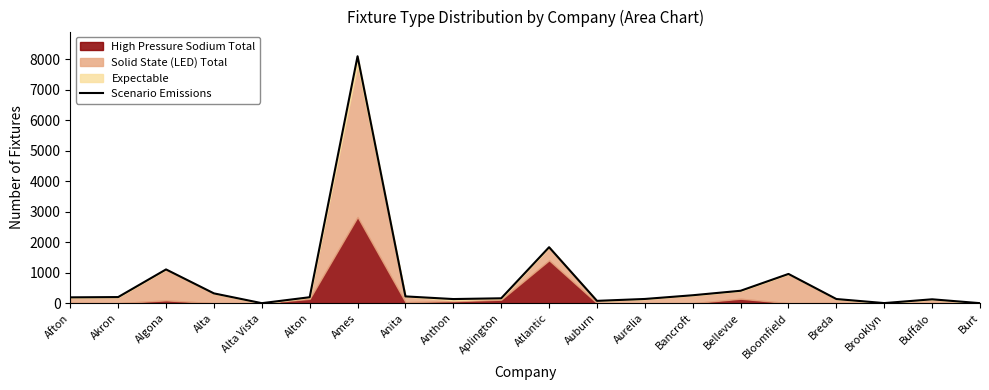

Approximately how many times larger is the value at Afton compared to Aplington?

1.2